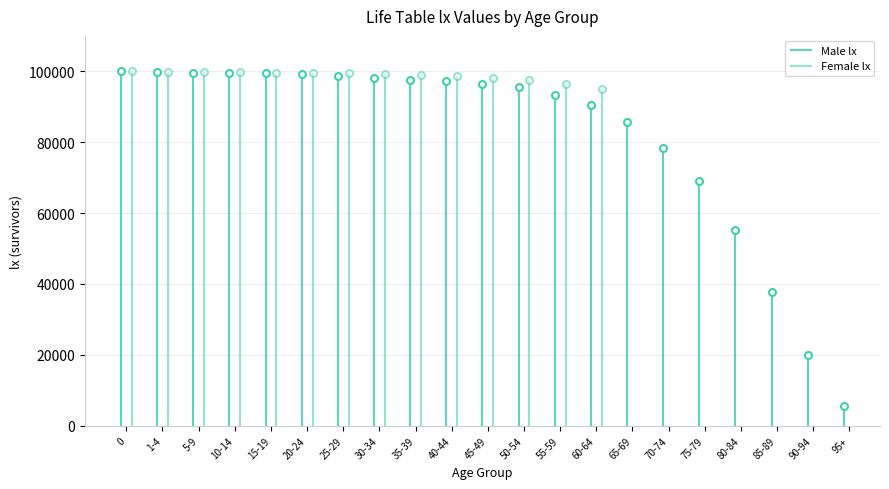

What is the maximum value shown in the chart?

100000